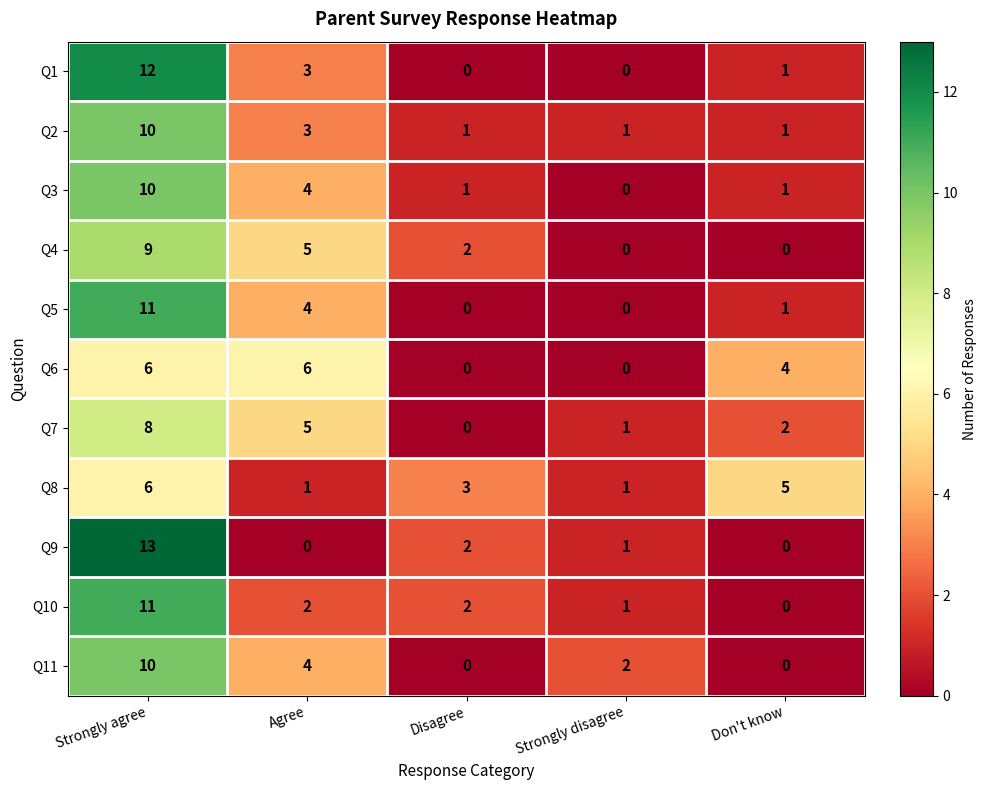

Which series has the largest range (max minus min)?

Q9